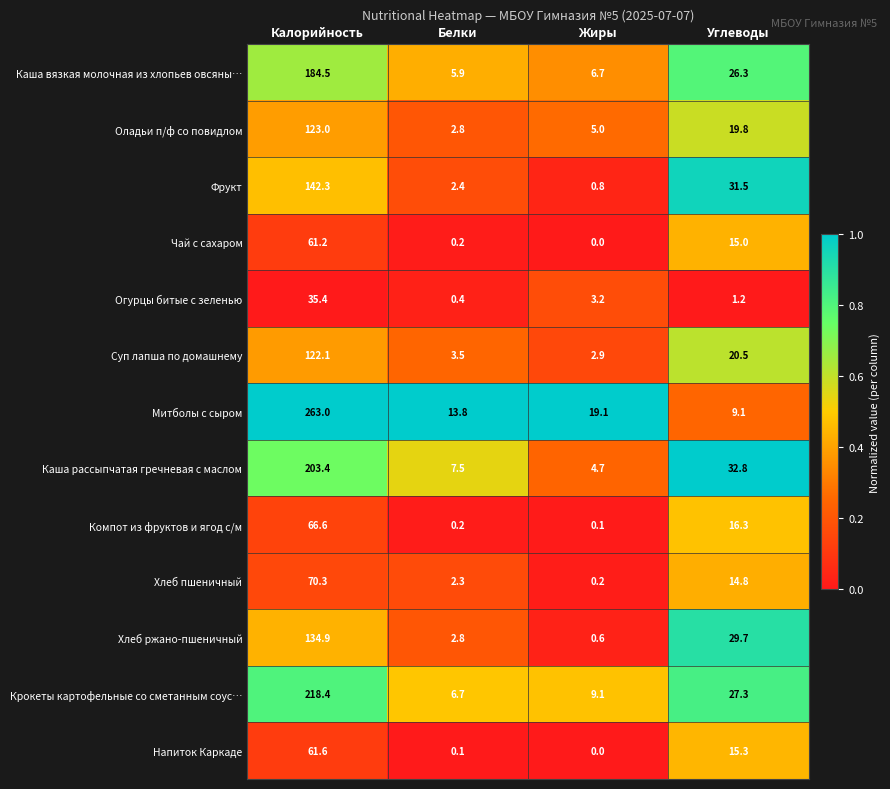

What is the total value across all series at Калорийность?

1686.7